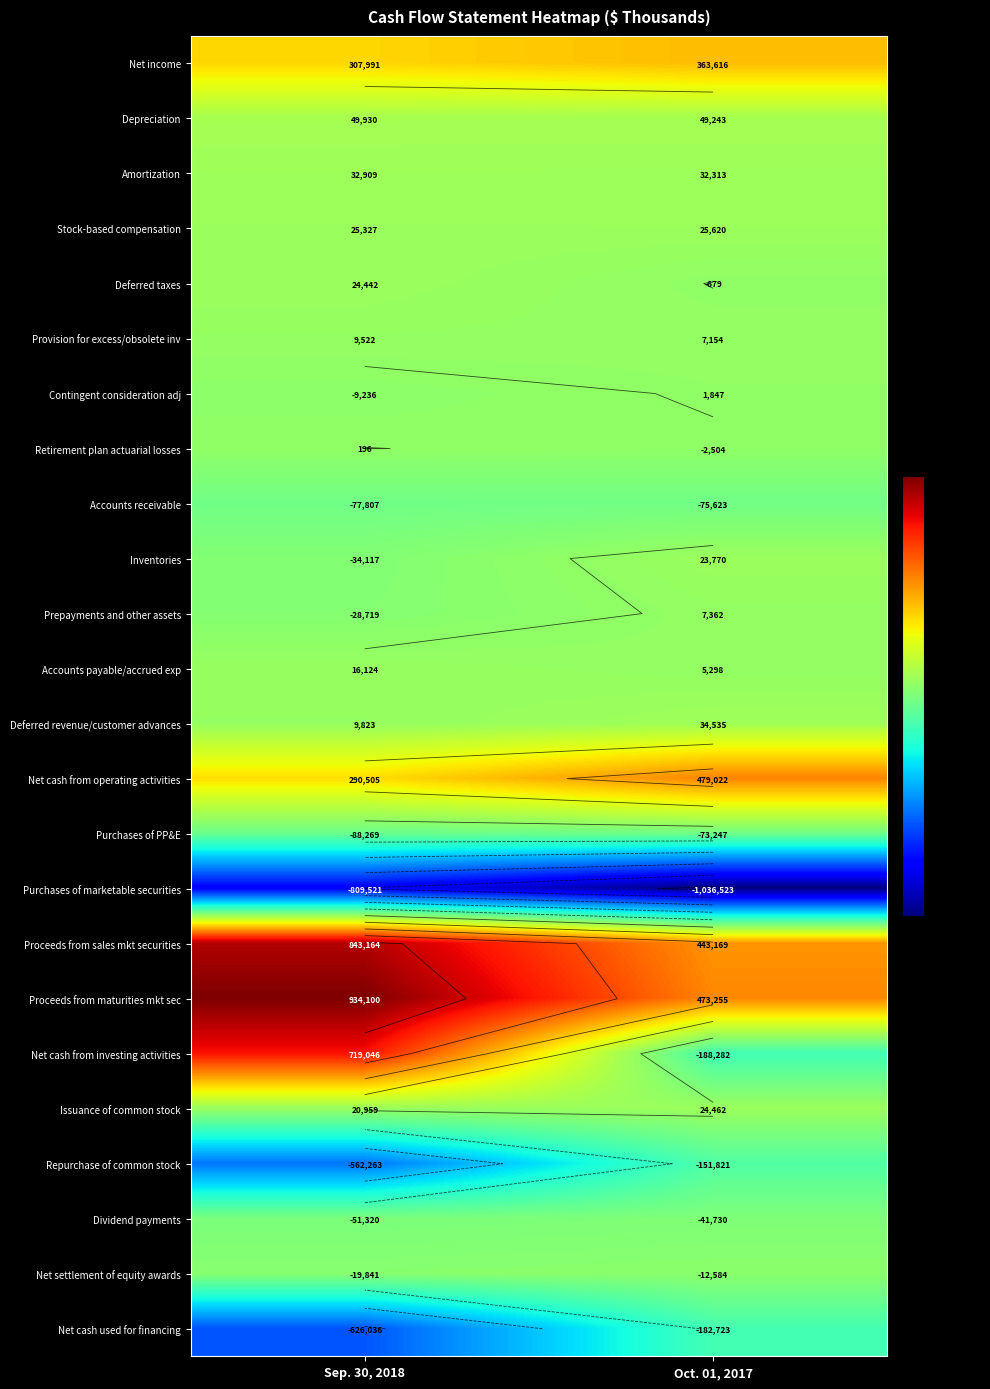

The value of Amortization at Sep. 30, 2018 is 32909. True or false?

True